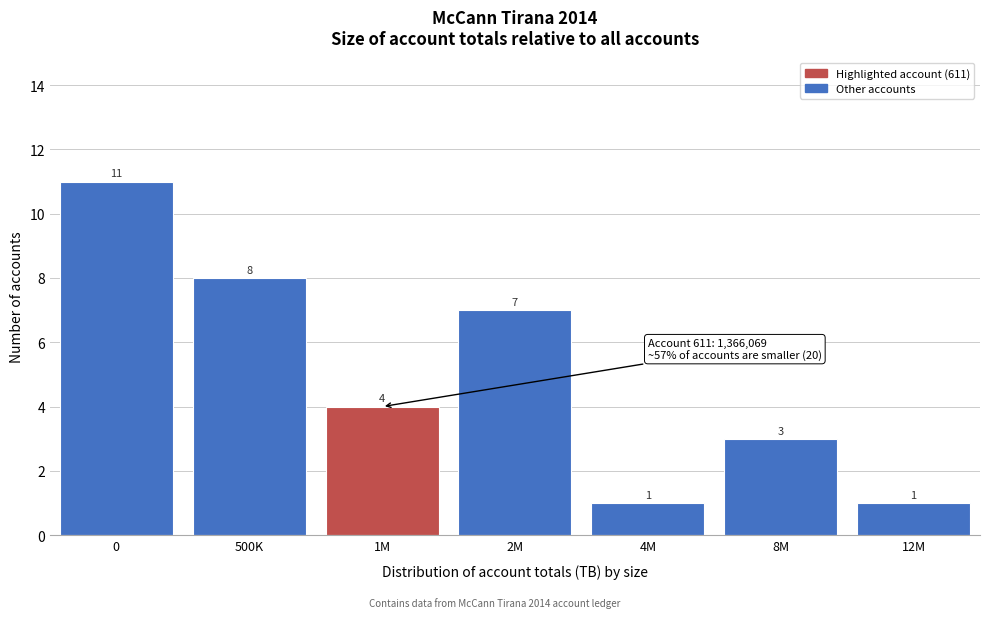

Reading left to right, list all the values displayed in this chart.

0=11	500K=8	1M=4	2M=7	4M=1	8M=3	12M=1